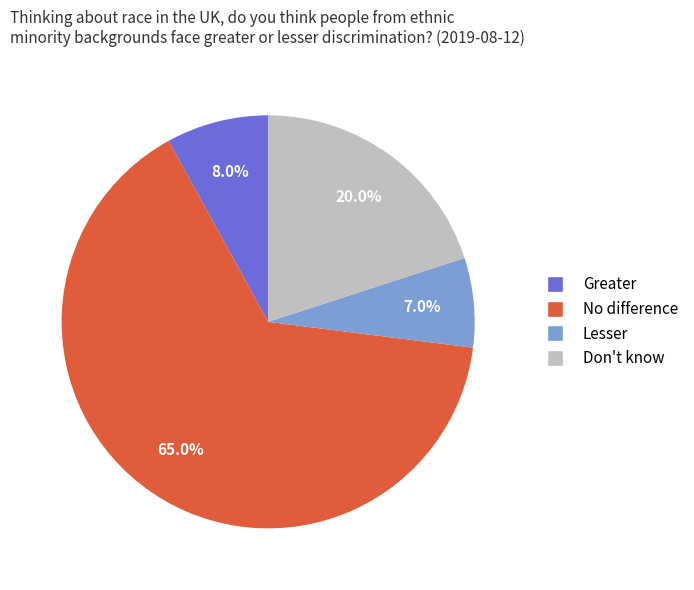

The No difference slice represents 65% of the pie. True or false?

True